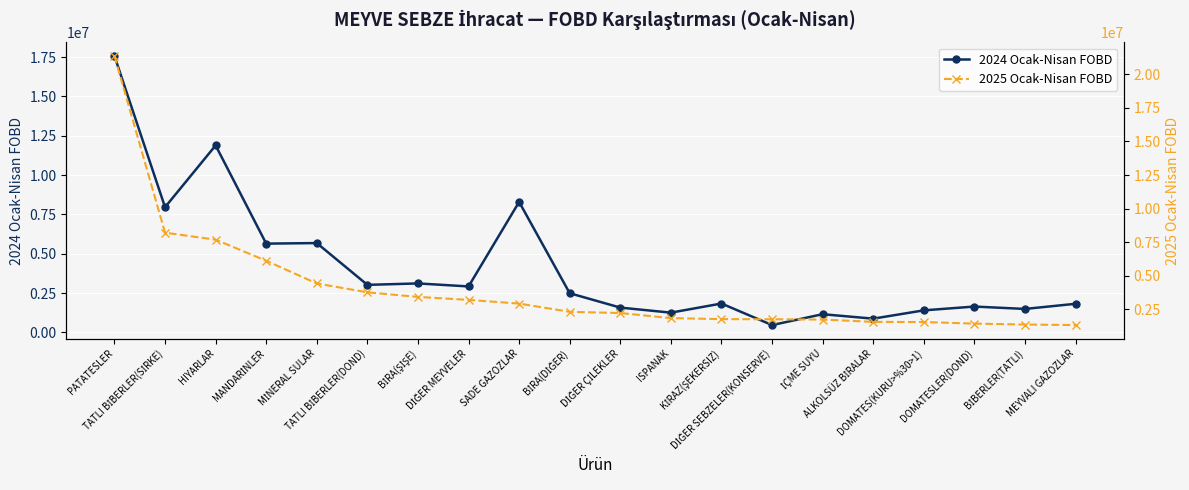

How many data points in 2025 Ocak-Nisan FOBD are less than 2316373?

10